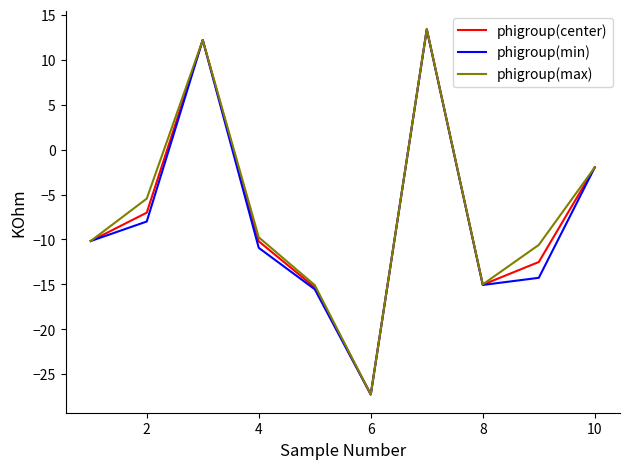

What is the lowest value of the phigroup(max) series?

-27.2